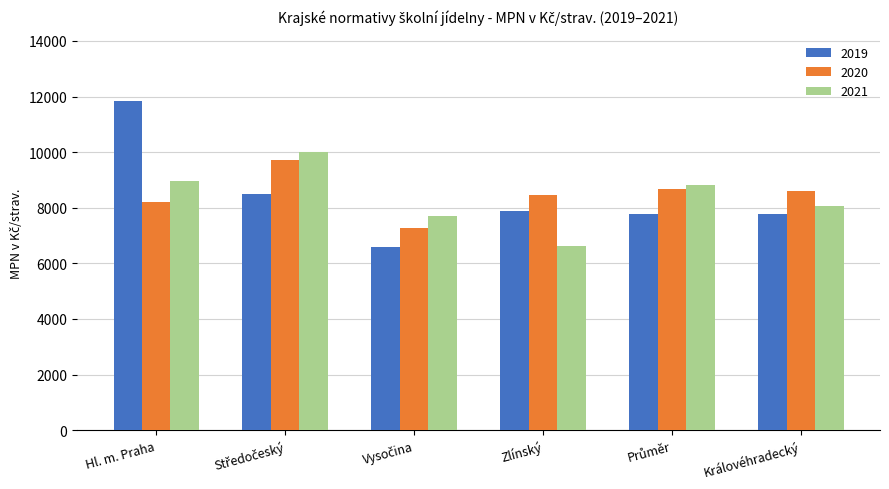

Is the value of 2020 at Zlínský greater than the value of 2021 at Královéhradecký?

Yes